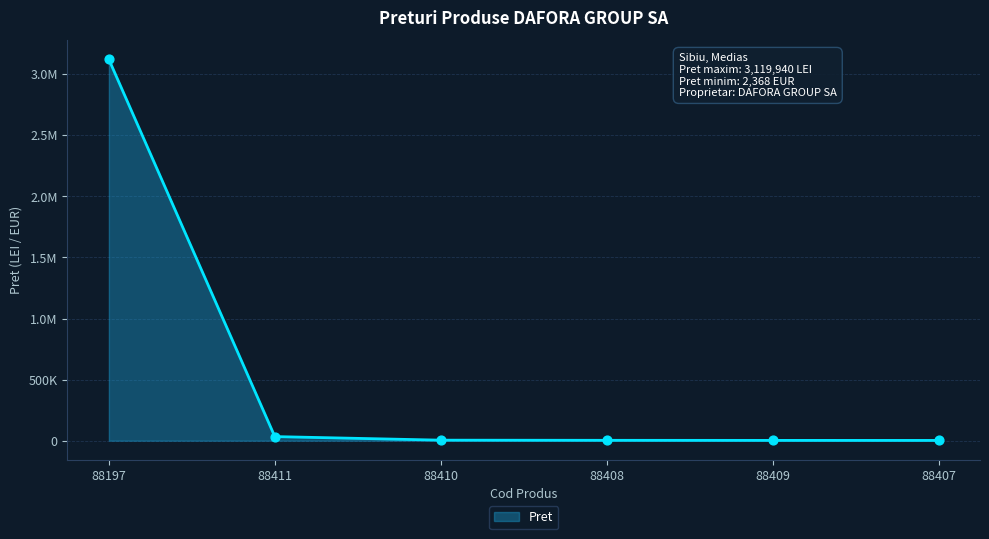

What is the change in value from 88410 to 88407?

-2087